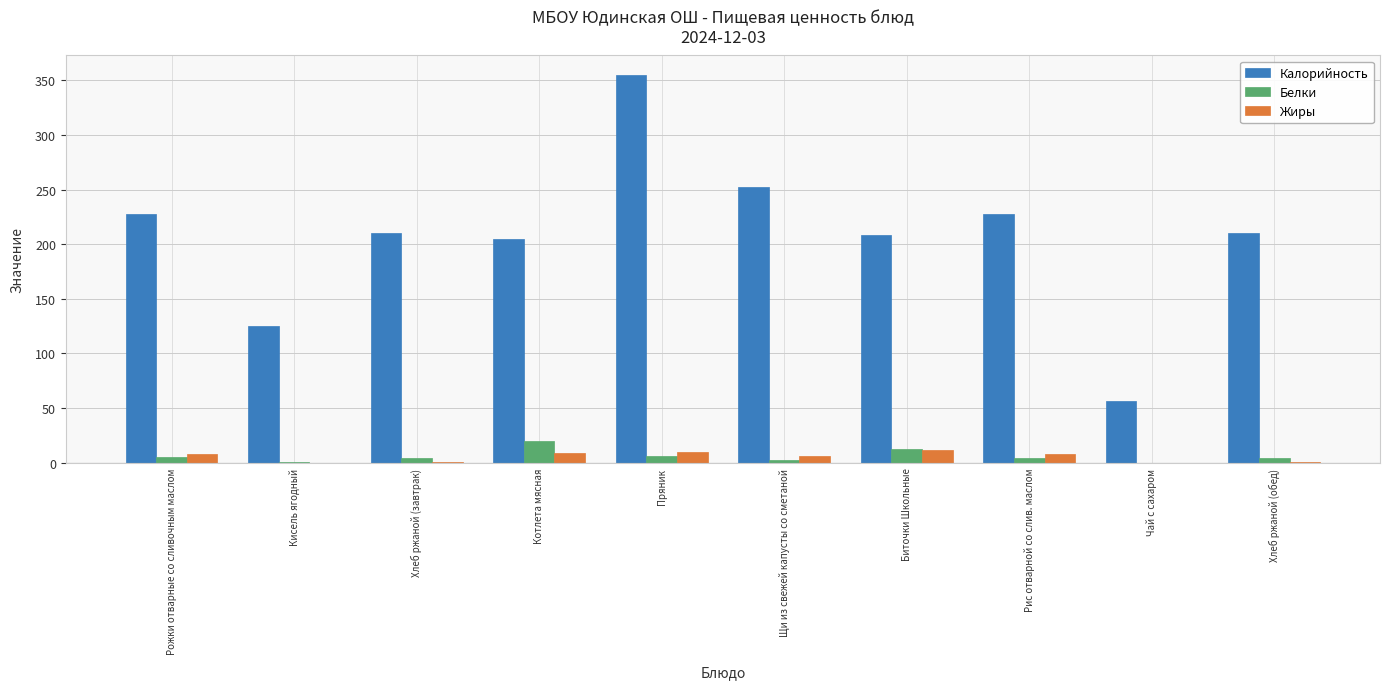

At which category is the sum across all series the highest?

Пряник